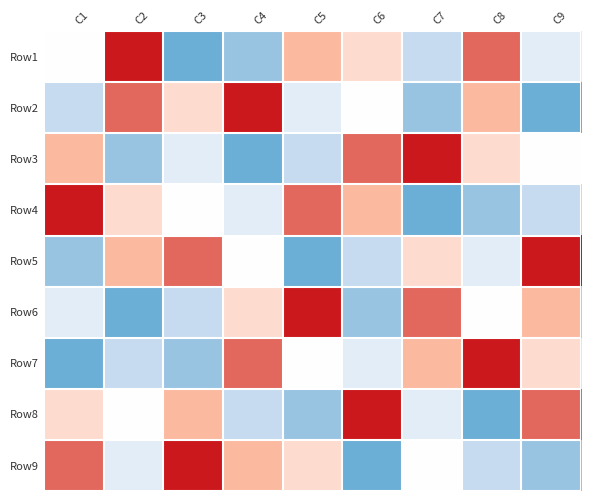

What is the total value across all series at C9?

45